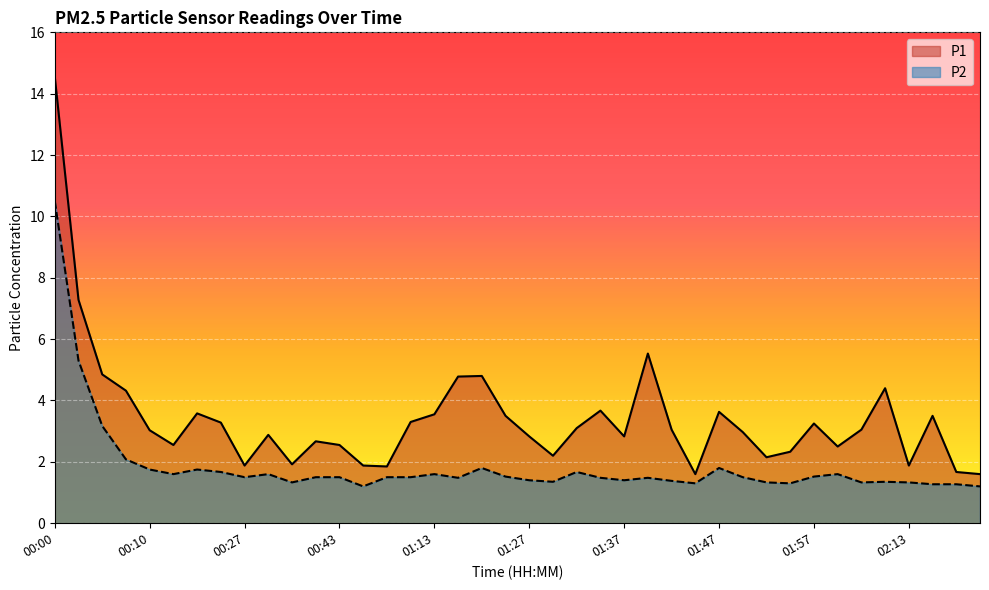

Is the value of P1 at 01:47 greater than the value of P2 at 00:40?

Yes